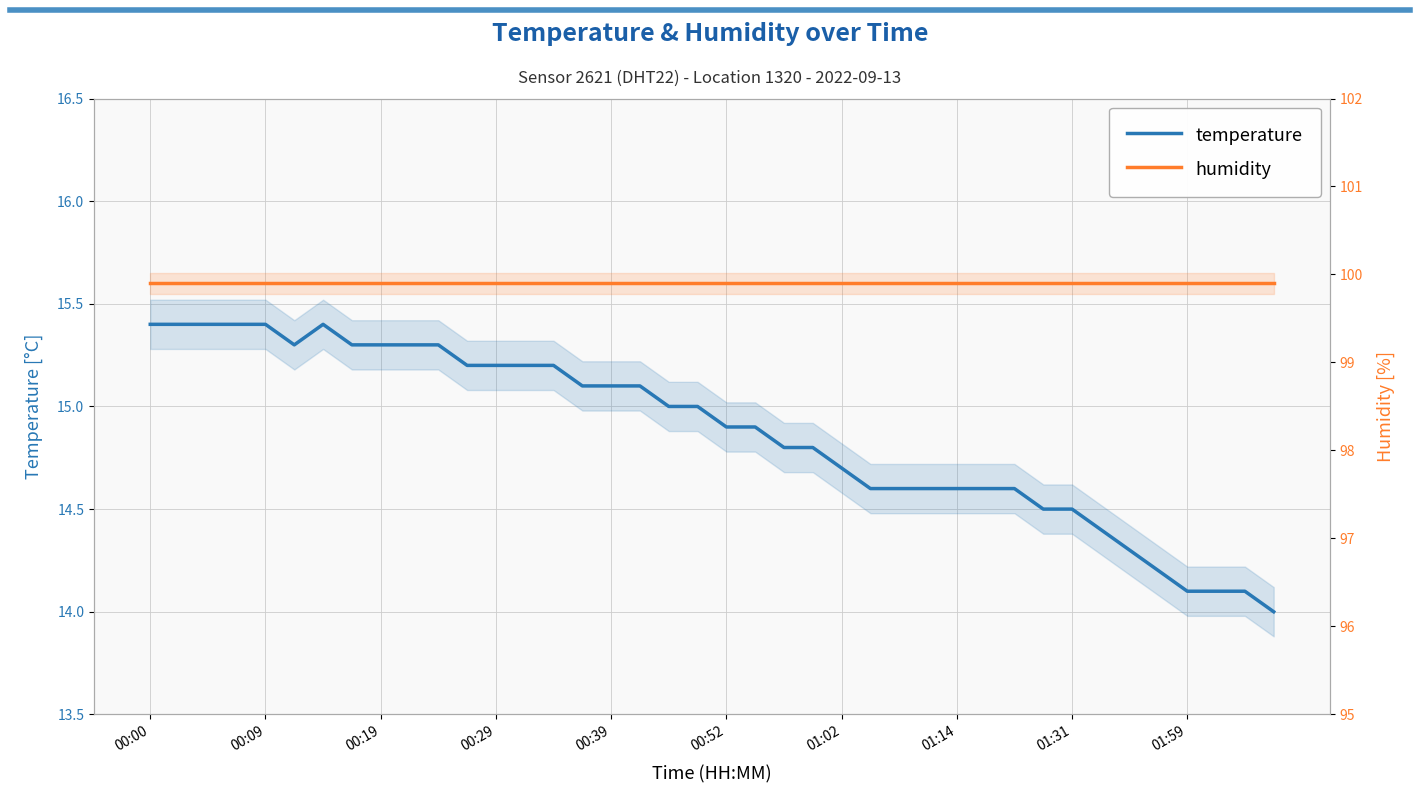

Which series has the largest total across all categories?

humidity